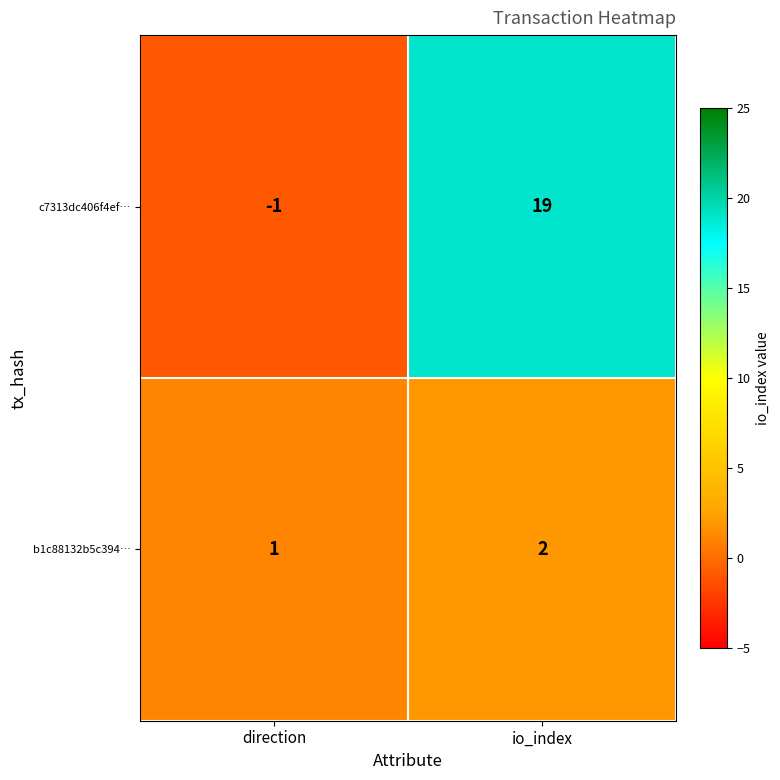

How many categories are shown in the chart?

2